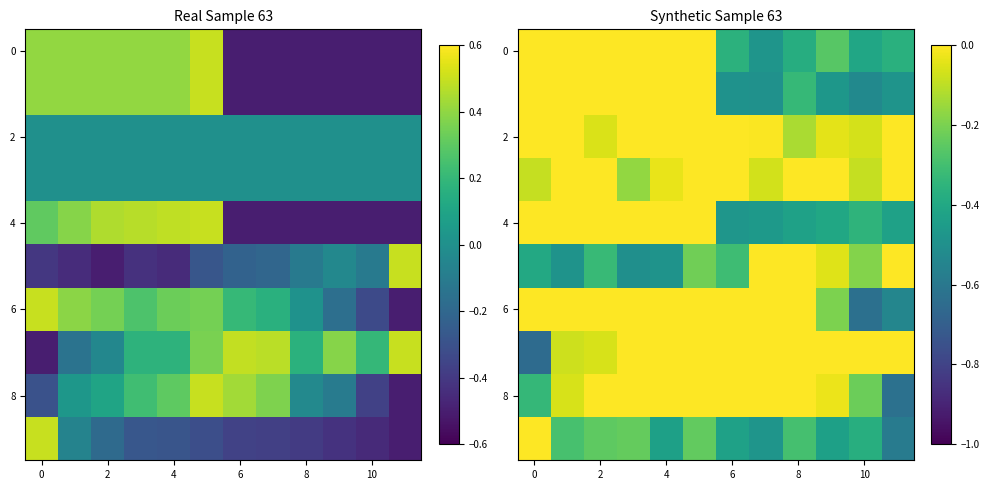

How many values in the 0 series are below 0?

6